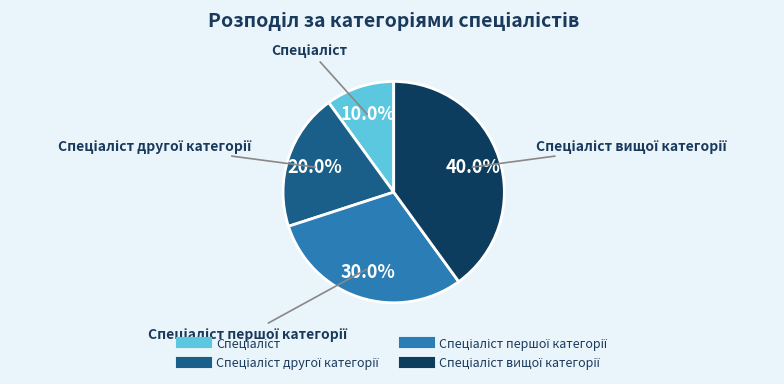

Is there a majority slice in this chart?

No